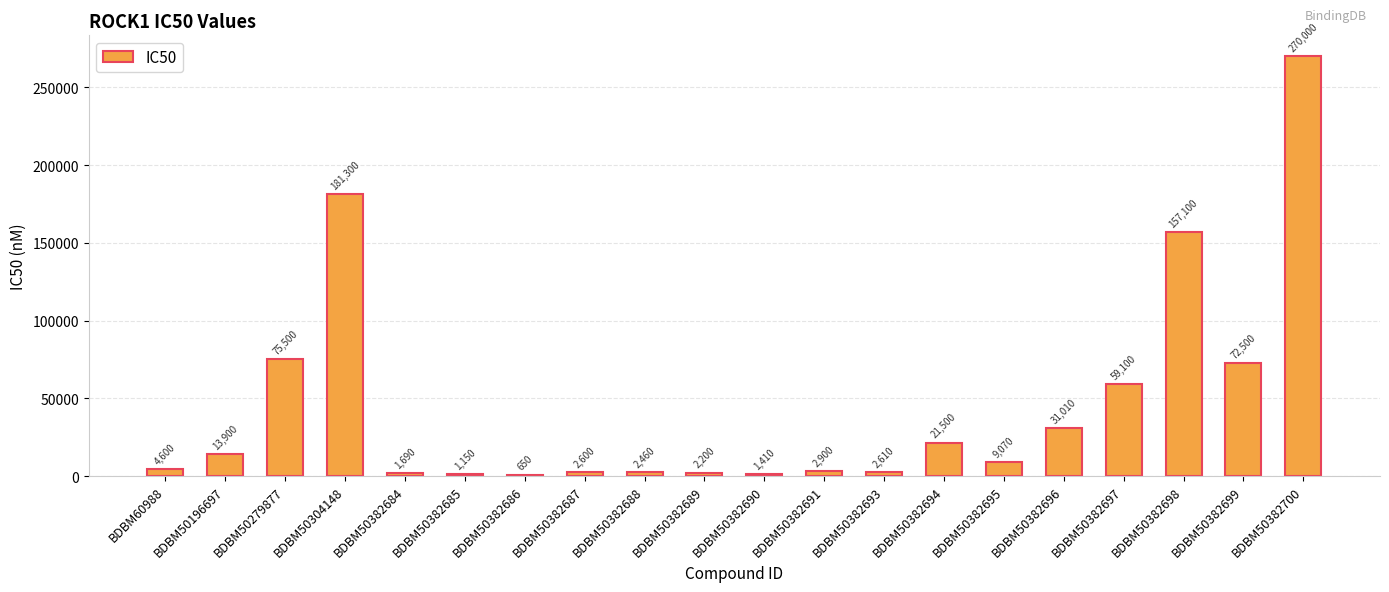

What is the sum of the values at BDBM50382699 and BDBM50382694?

94000